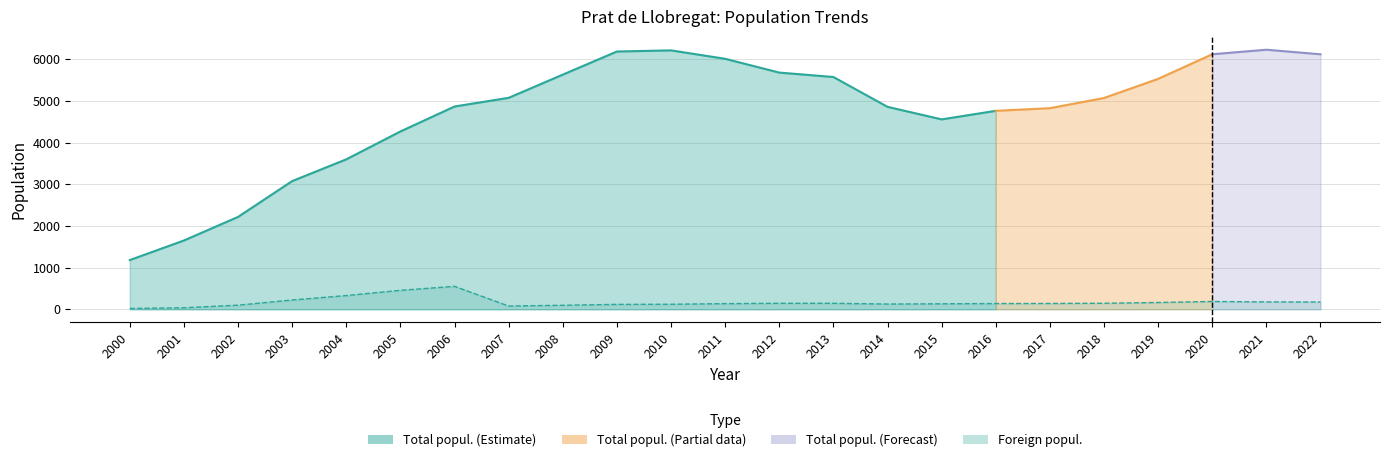

The chart shows a value of 67 at 2004. True or false?

False